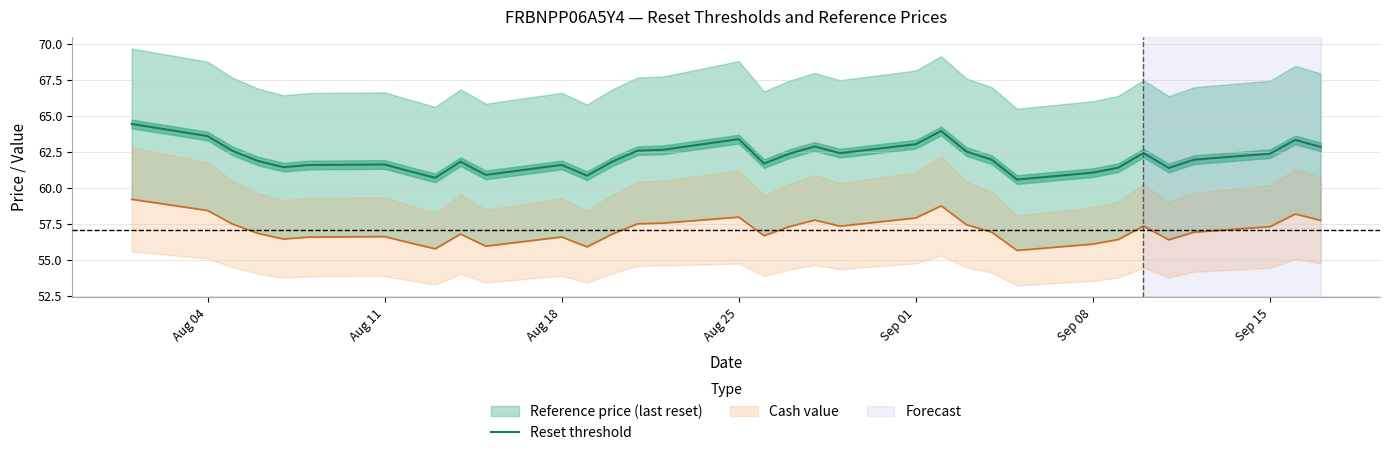

True or false: there are more than 2 points higher than both neighbors.

True